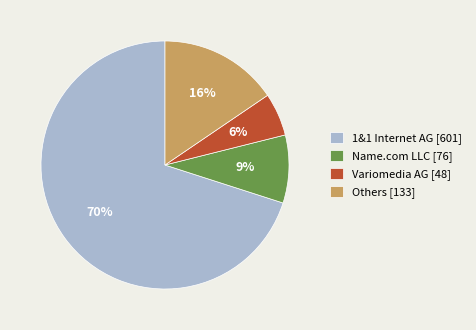

The Others [133] slice represents 7% of the pie. True or false?

False